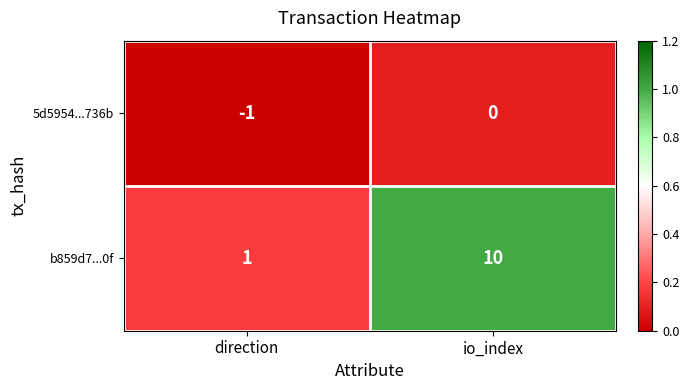

What is the sum of the b859d7...0f values at io_index and direction?

11